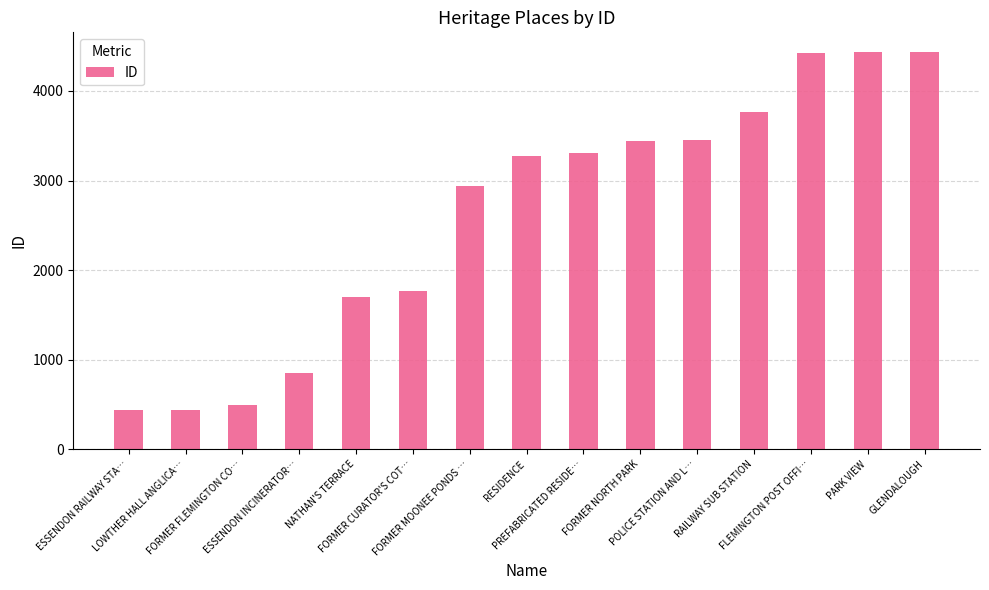

What is the label of the 4th bar from the left?

ESSENDON INCINERATOR…